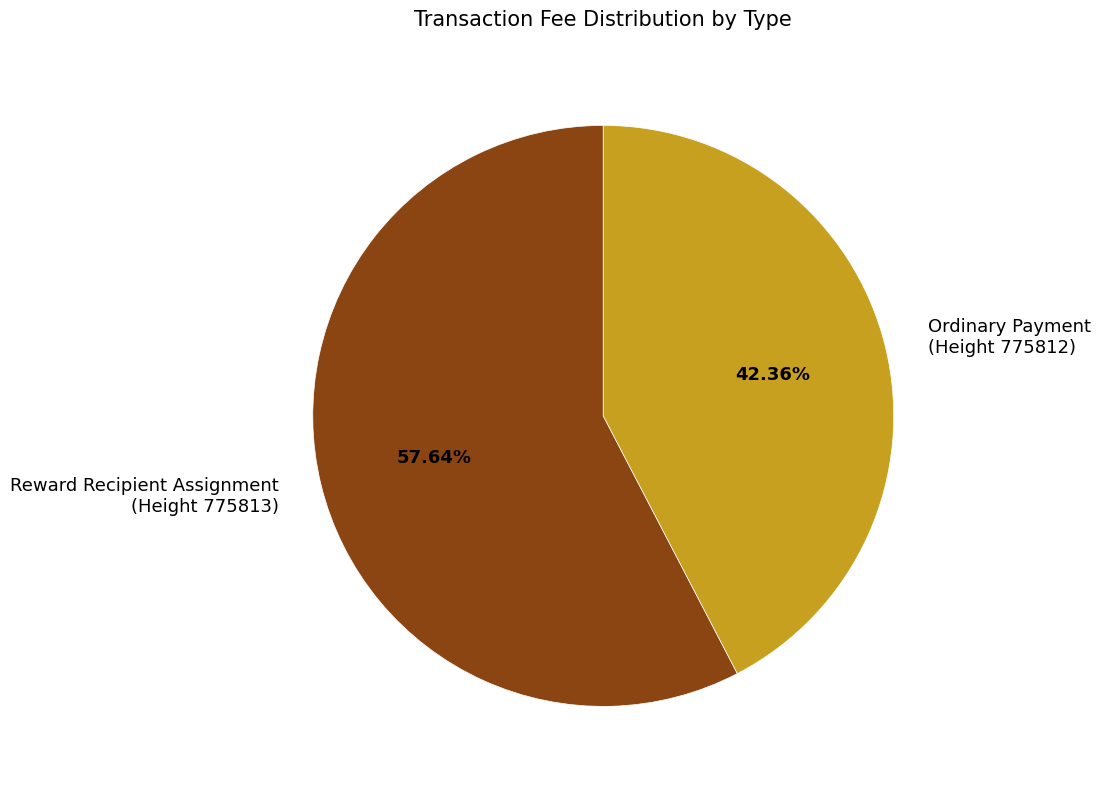

Rank the categories by value from lowest to highest.

Ordinary Payment (Height 775812), Reward Recipient Assignment (Height 775813)